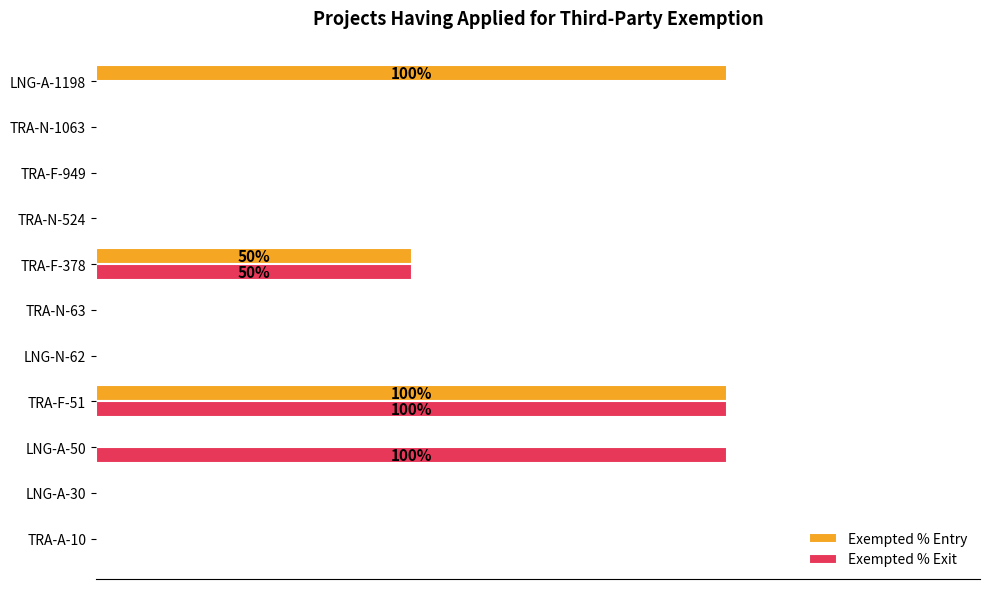

Reading right to left, what are all the values shown in this chart?

Exempted % Entry: 1.0	0.0	0.0	0.0	0.5	0.0	0.0	1.0	0.0	0.0	0.0
Exempted % Exit: 0.0	0.0	0.0	0.0	0.5	0.0	0.0	1.0	1.0	0.0	0.0